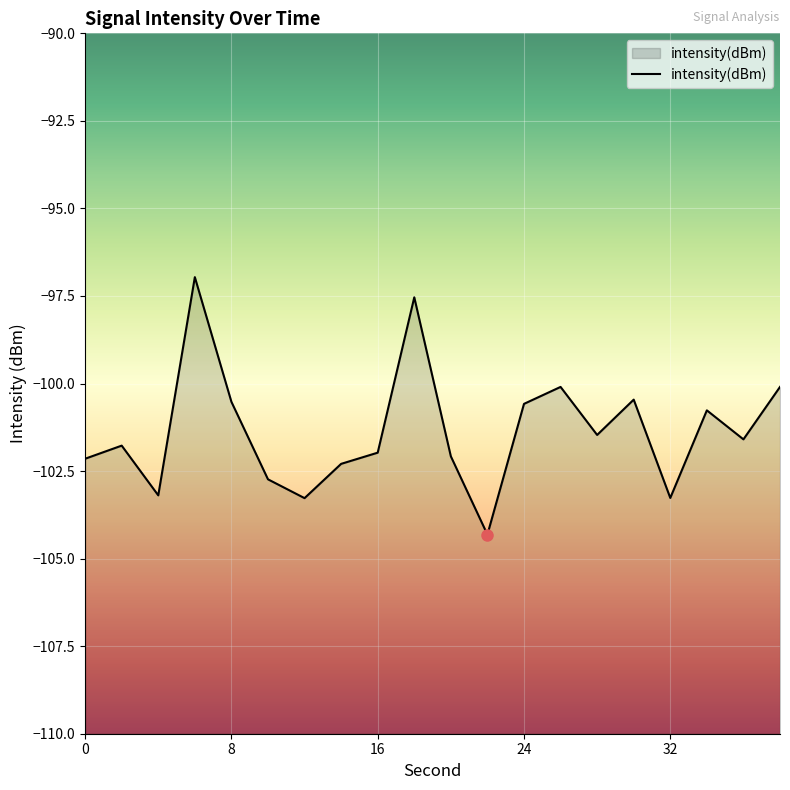

How many lines are shown in the chart?

1